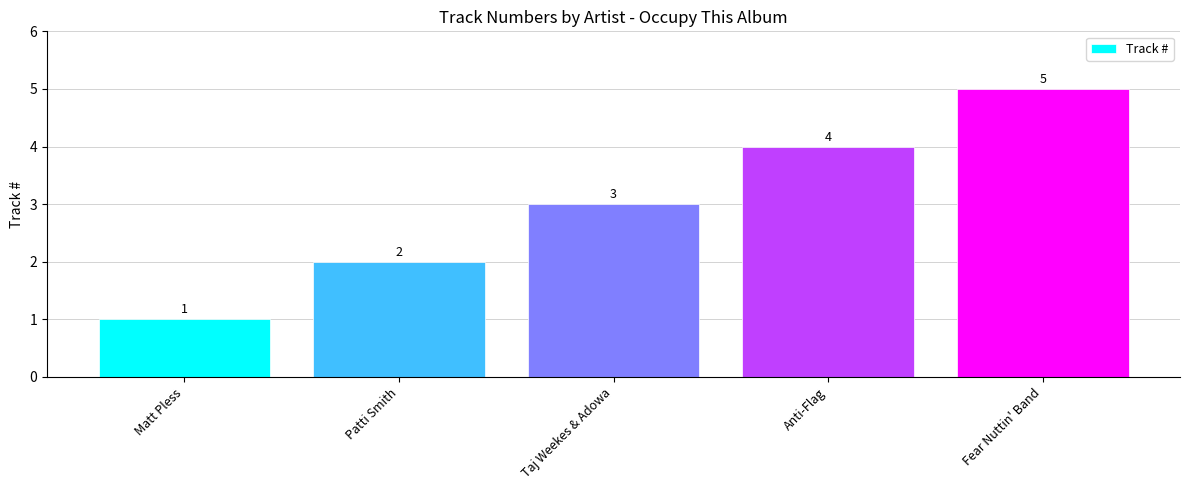

The chart shows a value of 3 at Patti Smith. True or false?

False